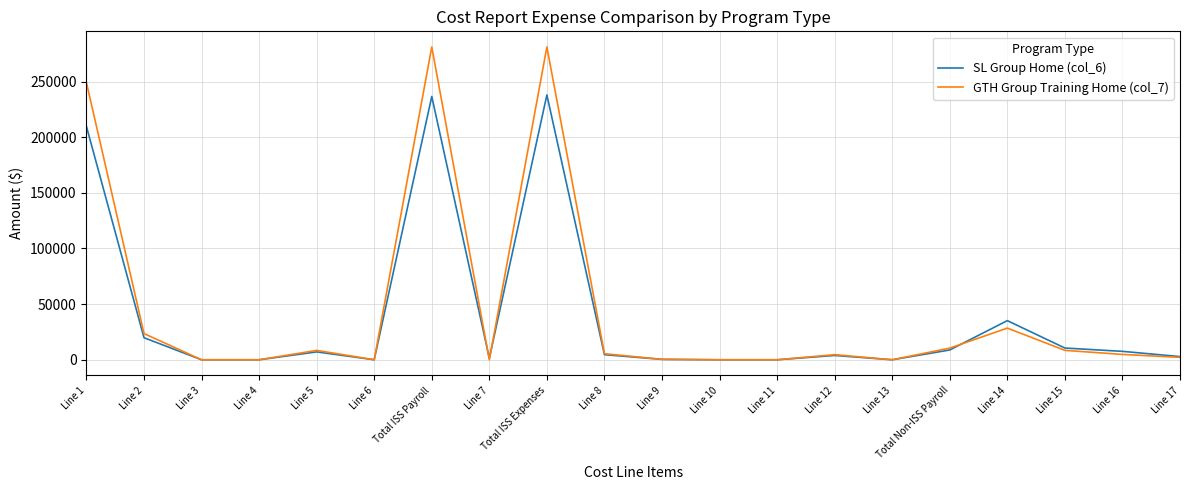

Is the value of SL Group Home (col_6) at Total Non-ISS Payroll greater than the value of GTH Group Training Home (col_7) at Line 4?

Yes